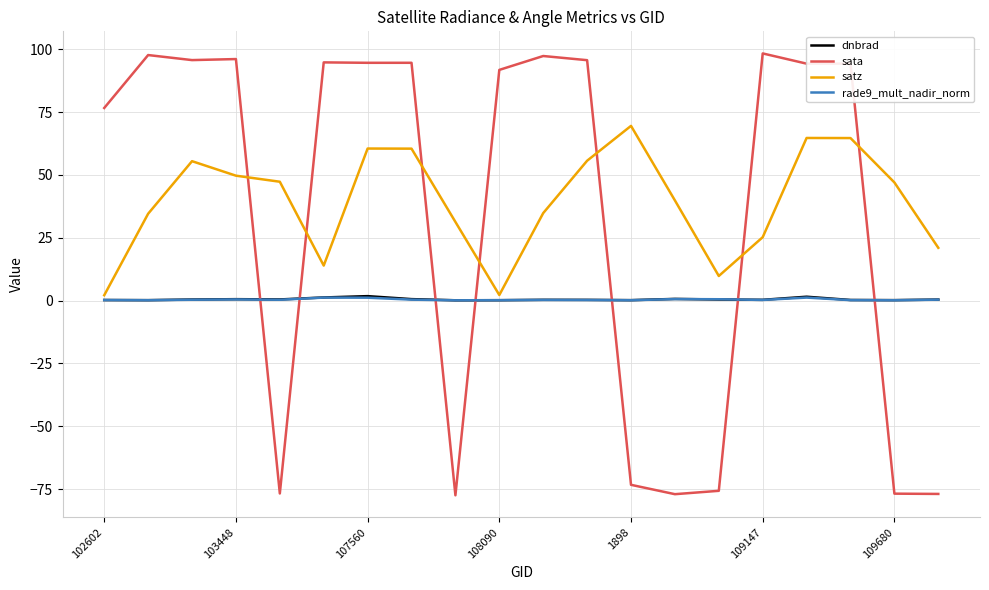

Which series has the largest range (max minus min)?

sata